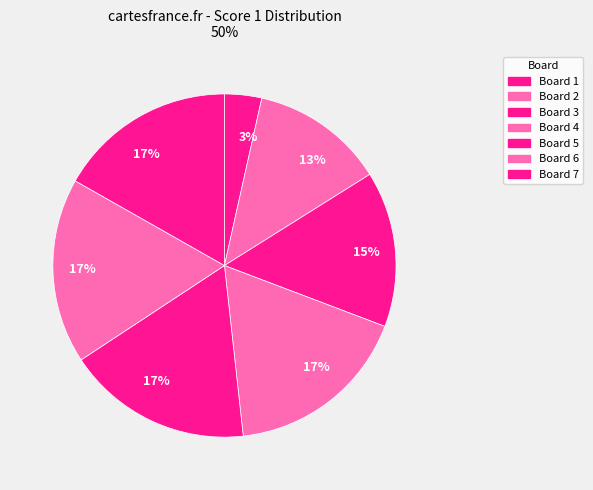

Count the number of slices in the pie.

7